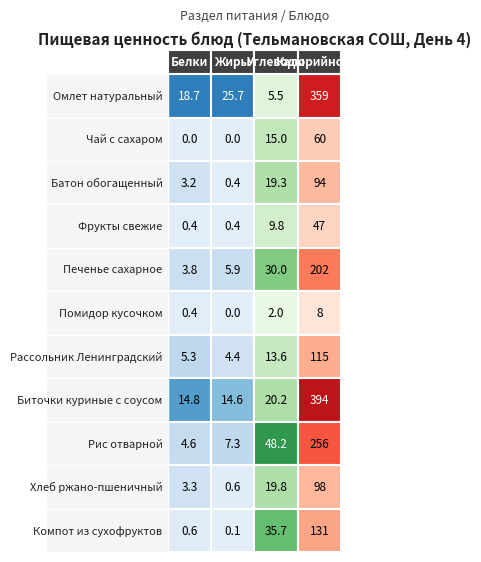

Is it true that Завтрак / Омлет натуральный equals 359.0 at 0?

True